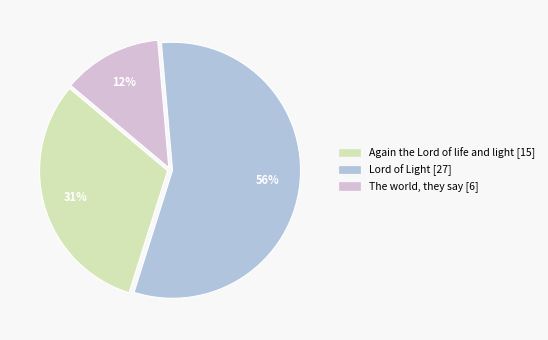

How many segments does this pie chart have?

3